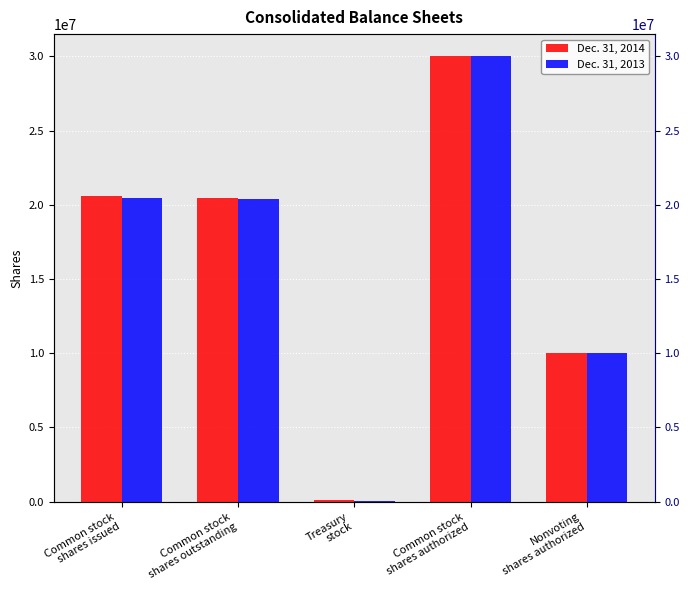

Where is Dec. 31, 2014 nearest to the value 15041346?

Nonvoting
shares authorized